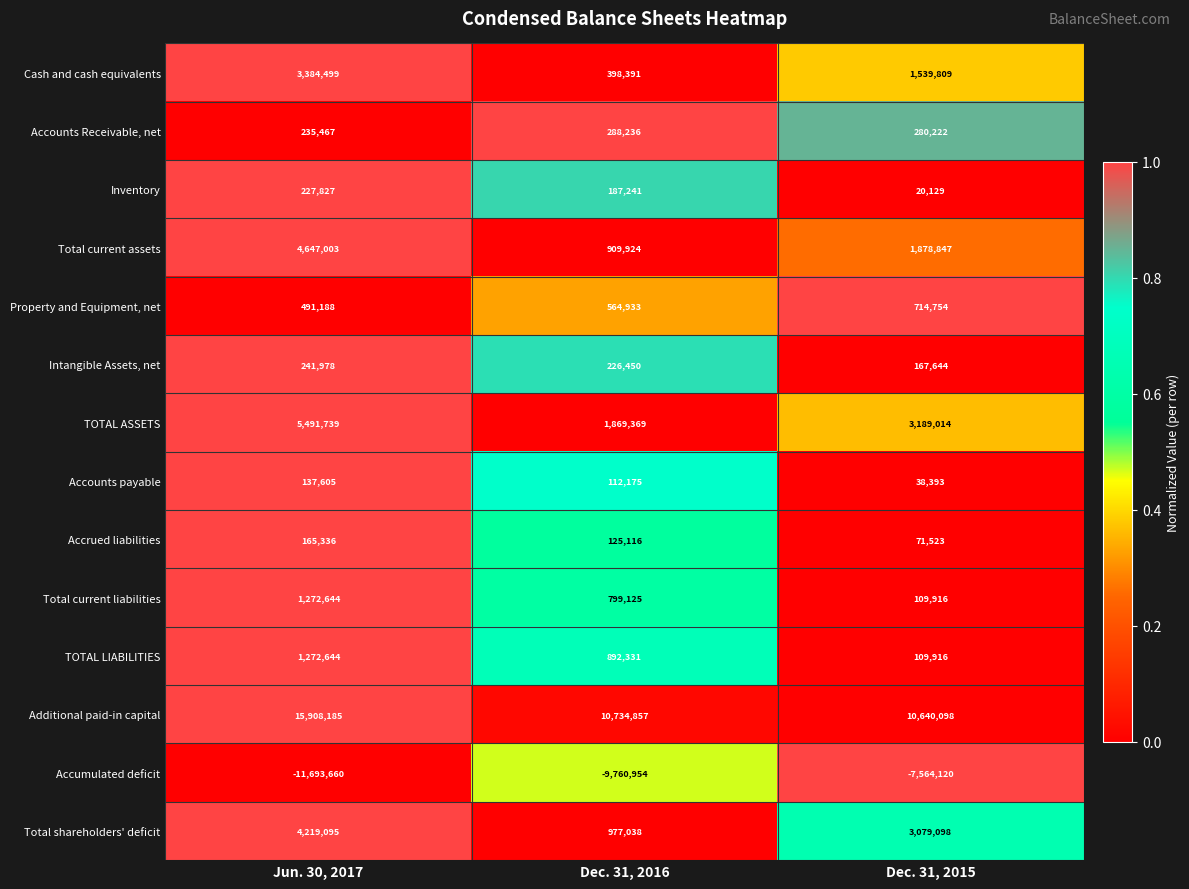

What is the minimum value for Total shareholders' deficit?

977038